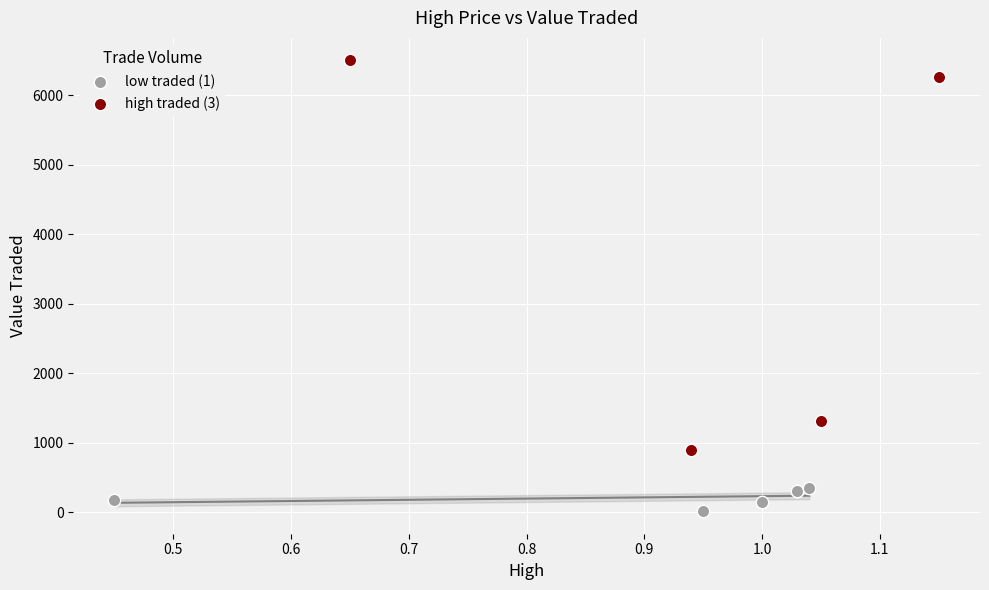

Which series contains the lowest Y value?

low traded (1)